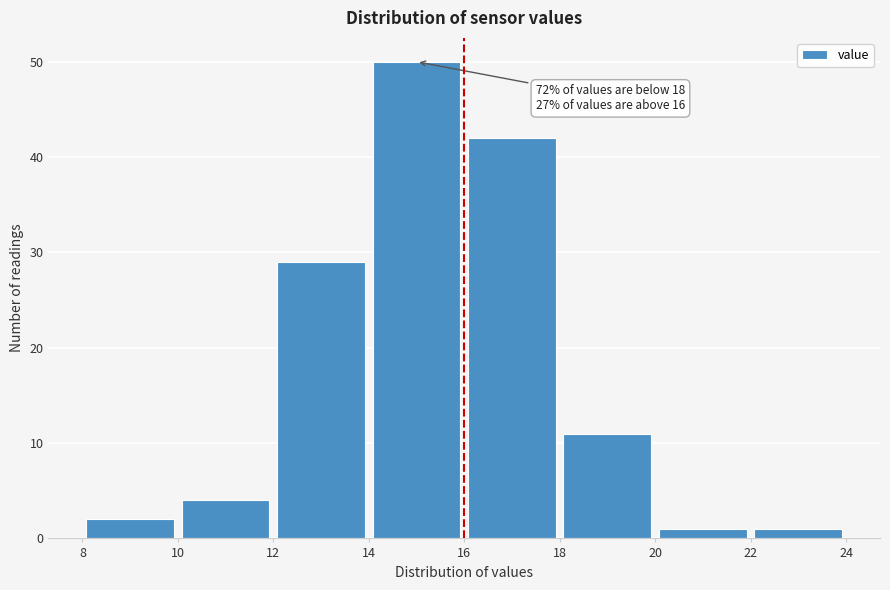

Which range on the x-axis has the tallest bar?

14 to 16